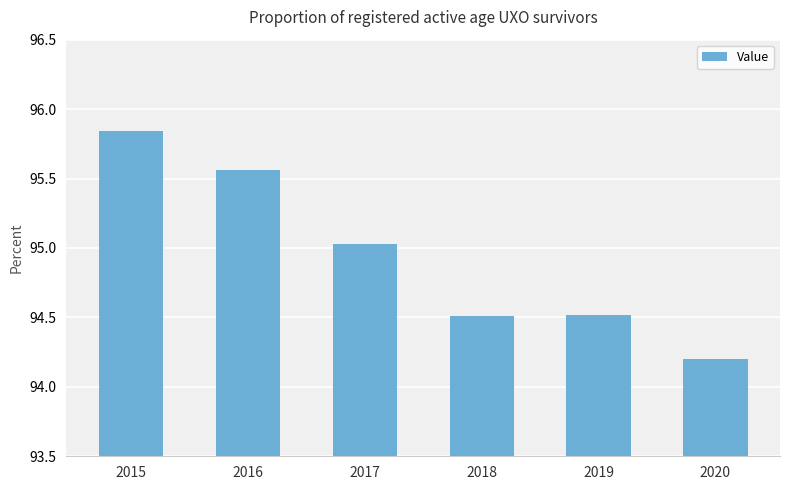

What is the difference between the maximum and minimum values?

1.6